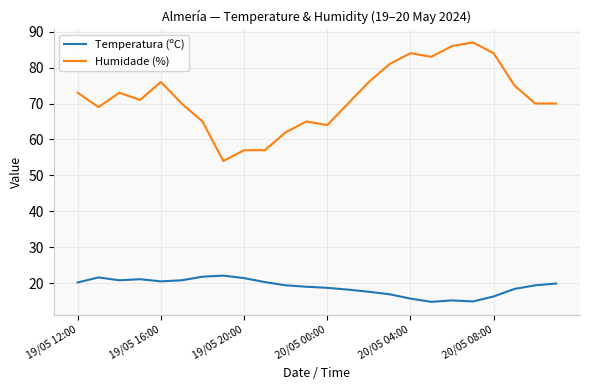

Which series has the widest spread of values?

Humidade (%)